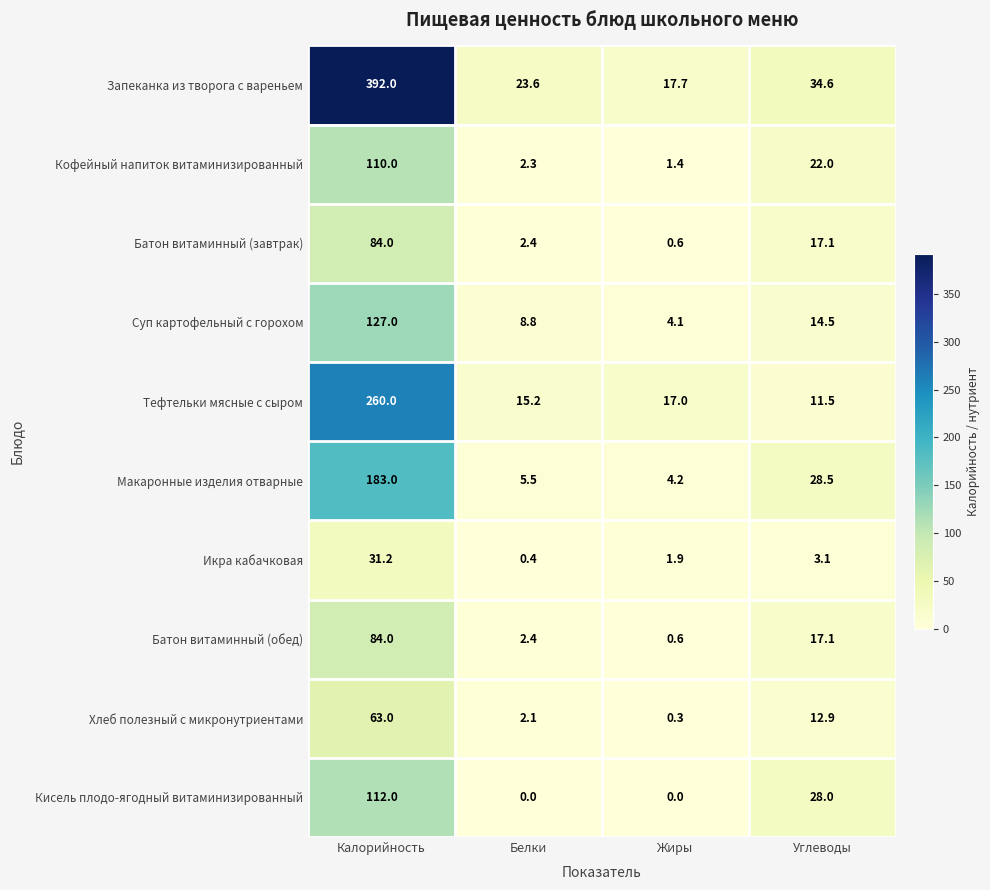

What is the total value across all series at Жиры?

47.8